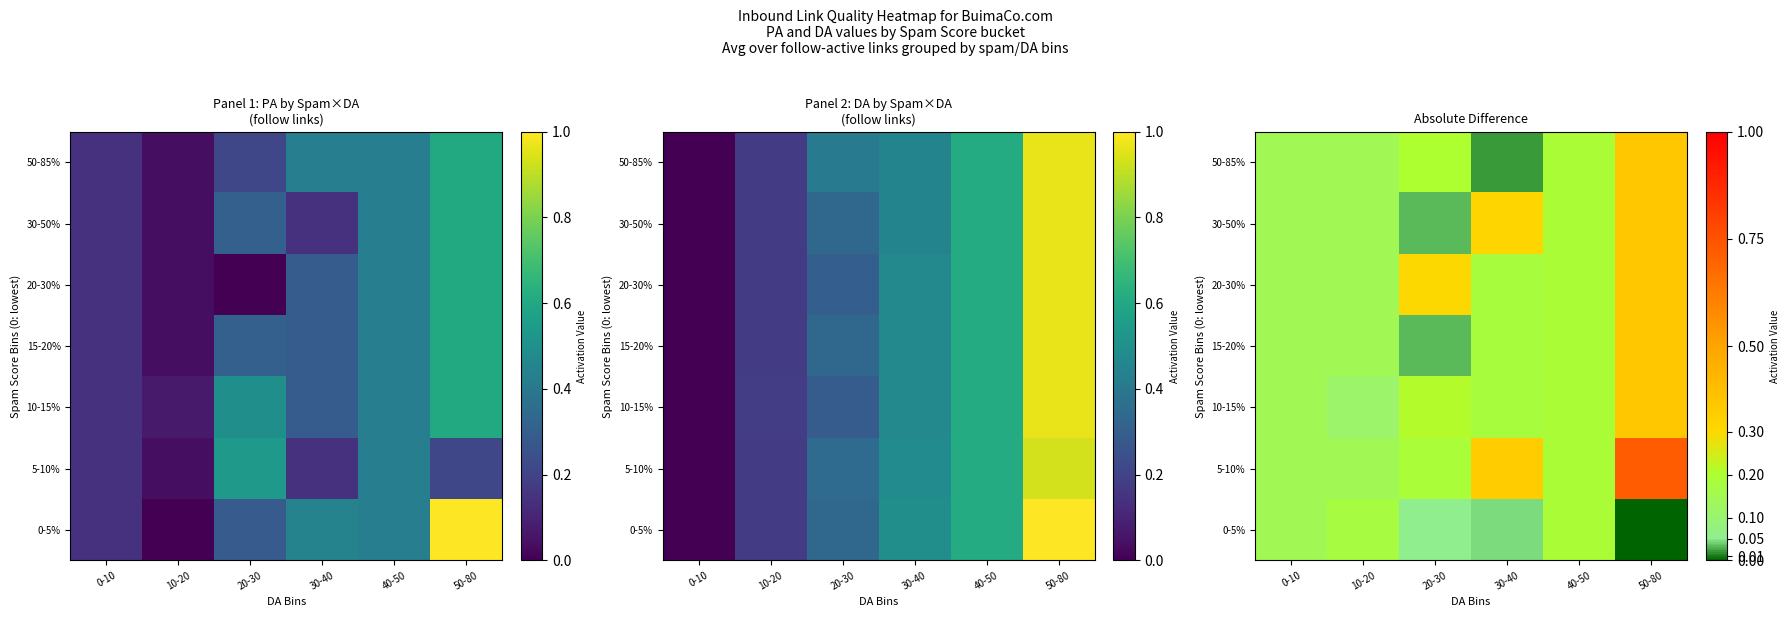

How many series are shown in this chart?

7